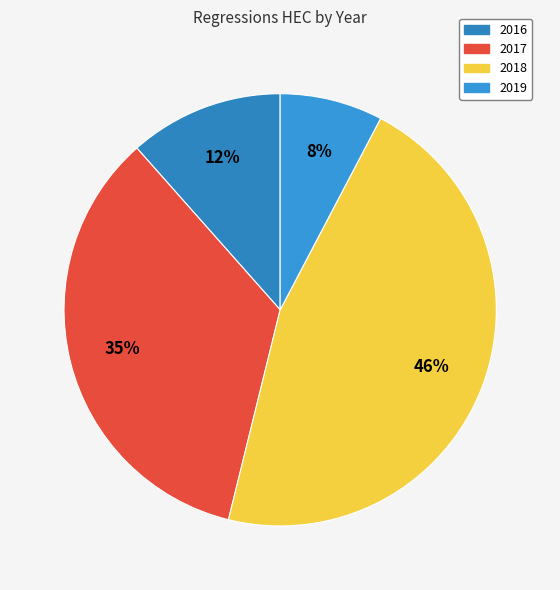

Count the number of slices in the pie.

4